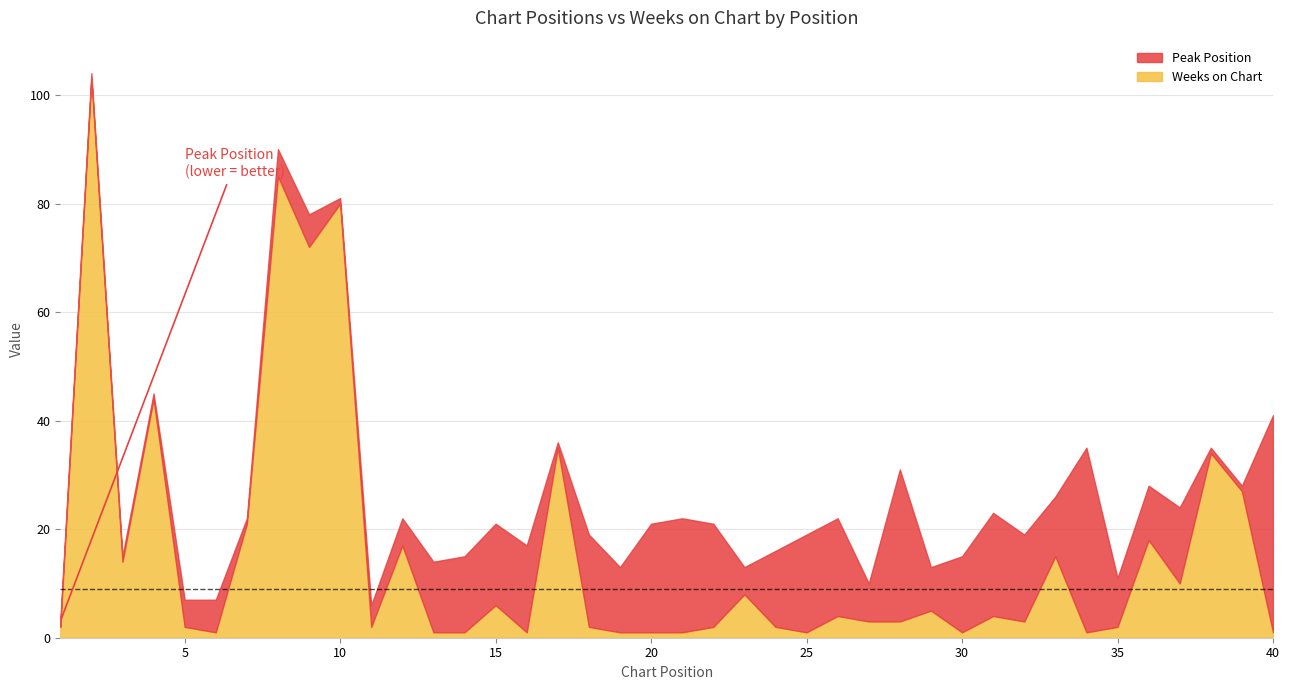

What is the average value of the Peak Position series?

11